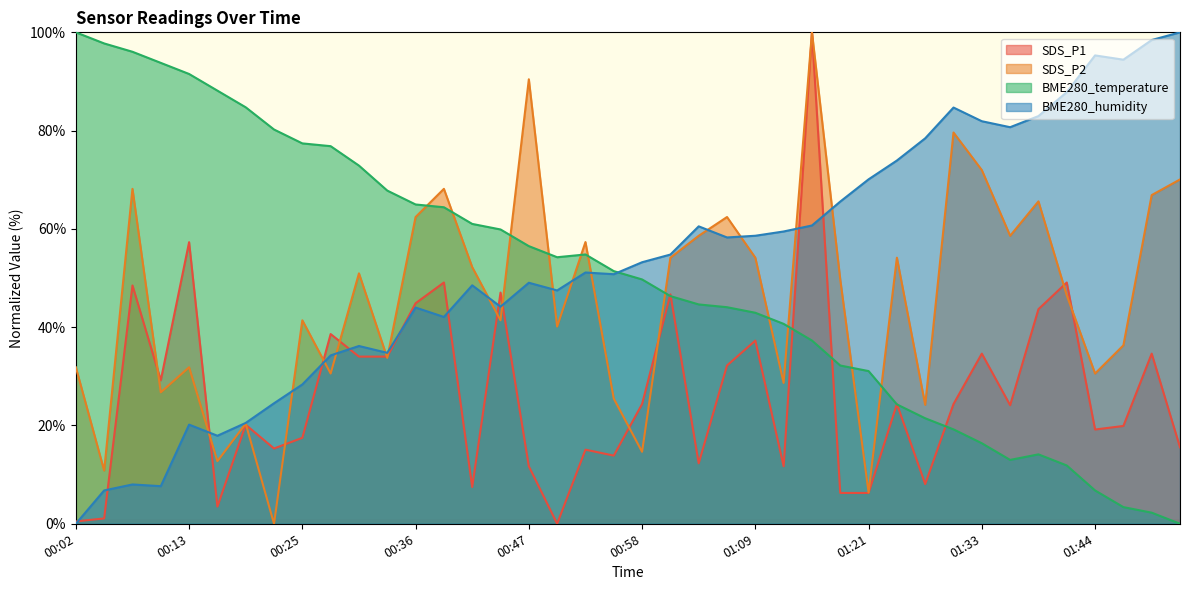

Where does the BME280_humidity series first go above 53?

00:58